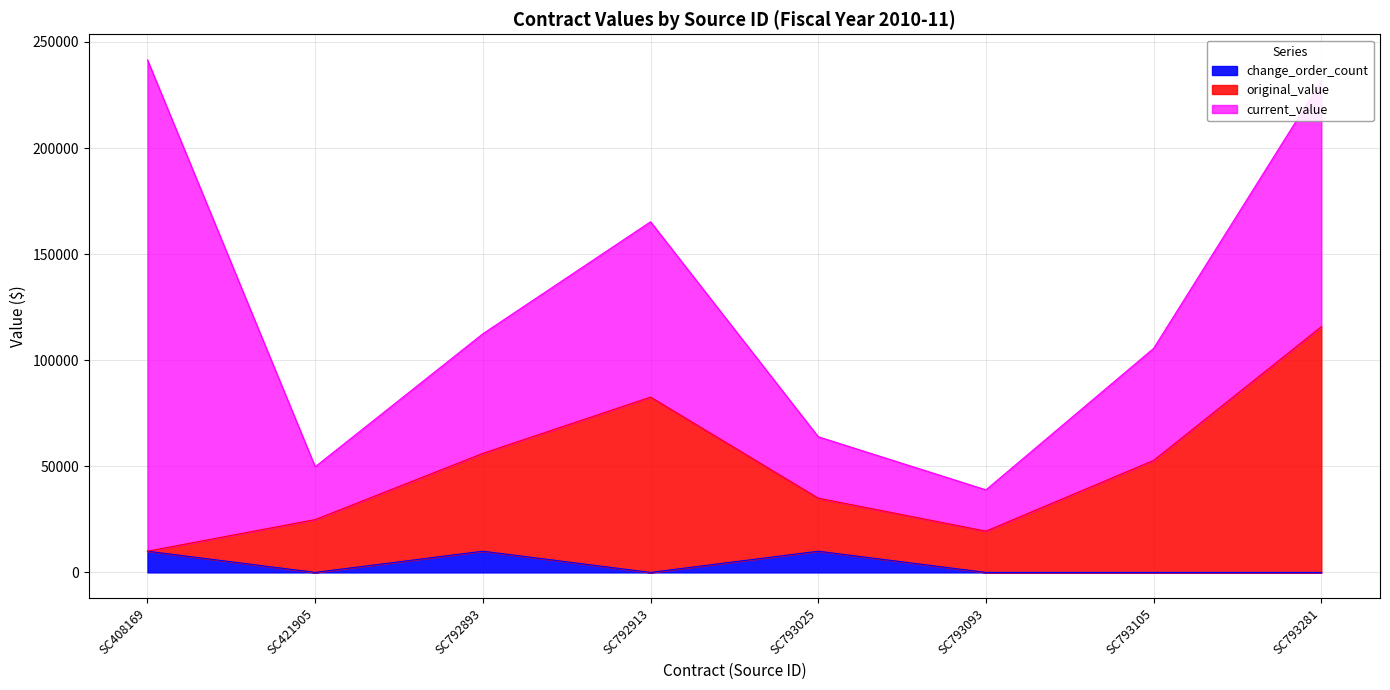

Rank the categories by original_value value from lowest to highest.

SC408169, SC793093, SC421905, SC793025, SC793105, SC792893, SC792913, SC793281